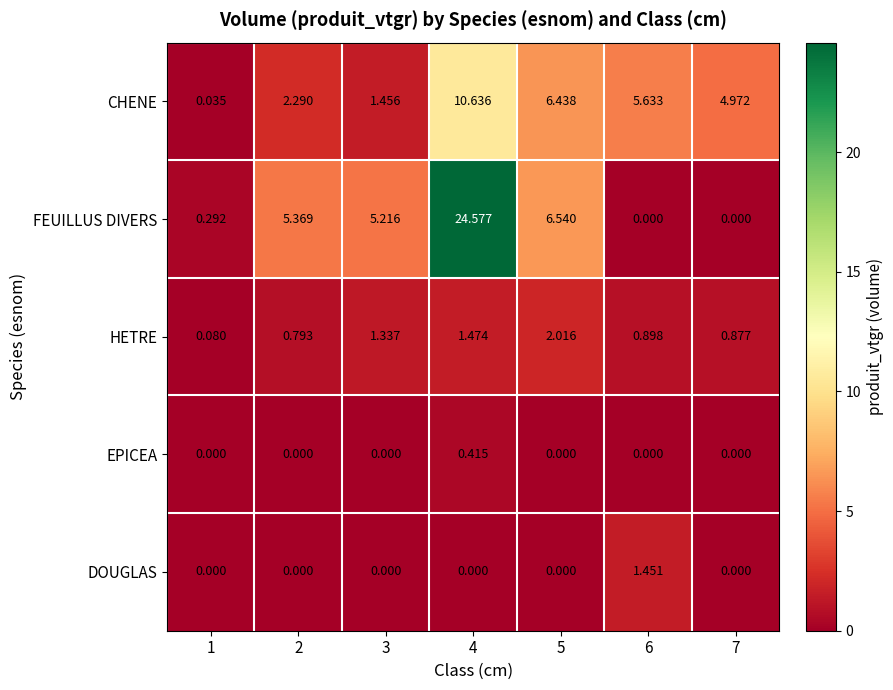

Which series has the largest total across all categories?

FEUILLUS DIVERS